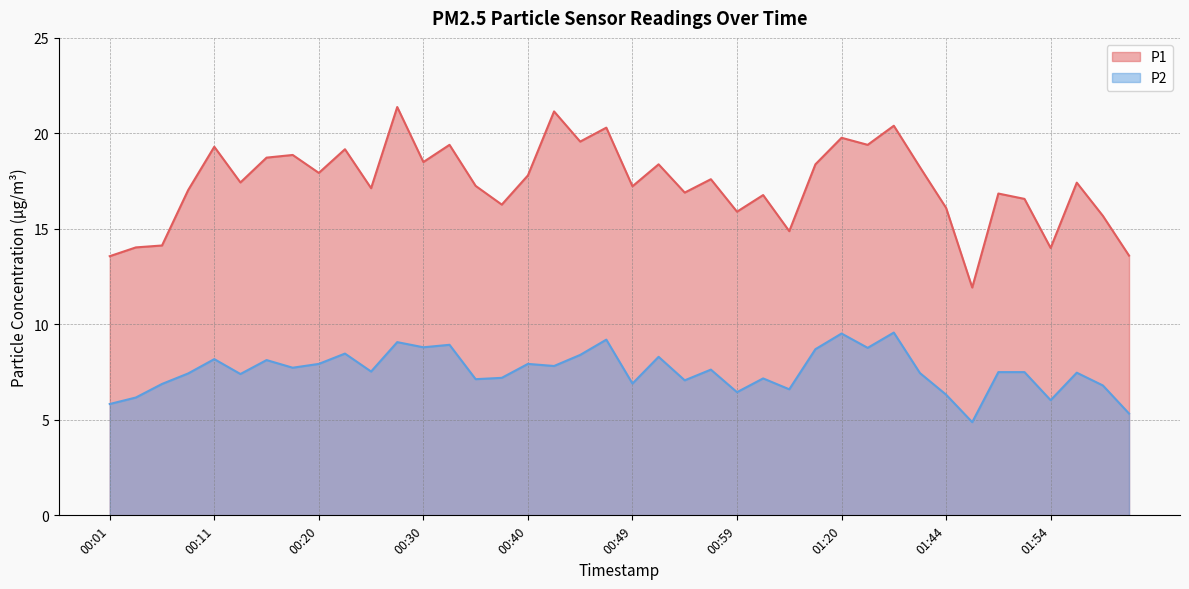

Is the value of P2 at 00:40 greater than the value of P1 at 00:11?

No